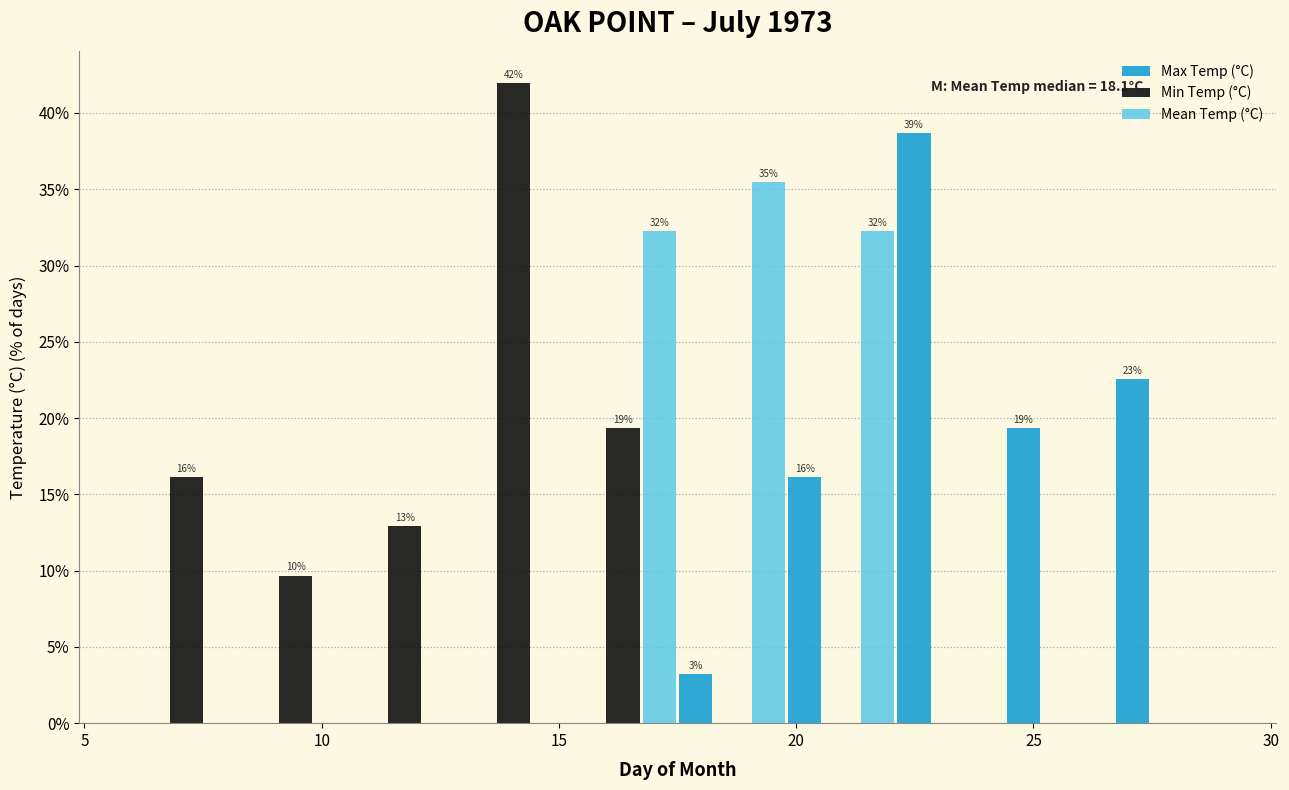

In the Max Temp (°C) series, which range on the x-axis has the tallest bar?

22.1 to 24.4